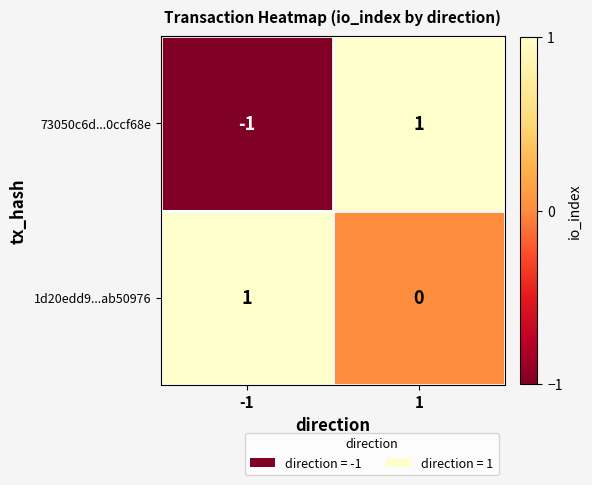

What is the difference between the highest and lowest values at 1?

1